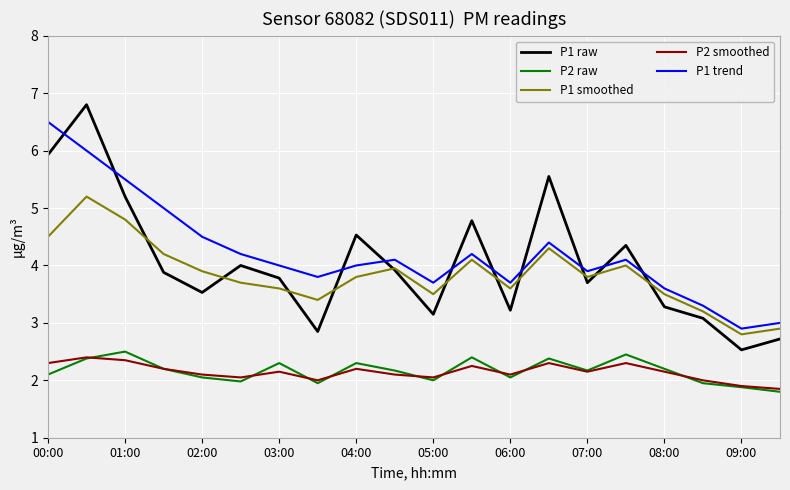

What is the maximum value shown in the chart?

6.8